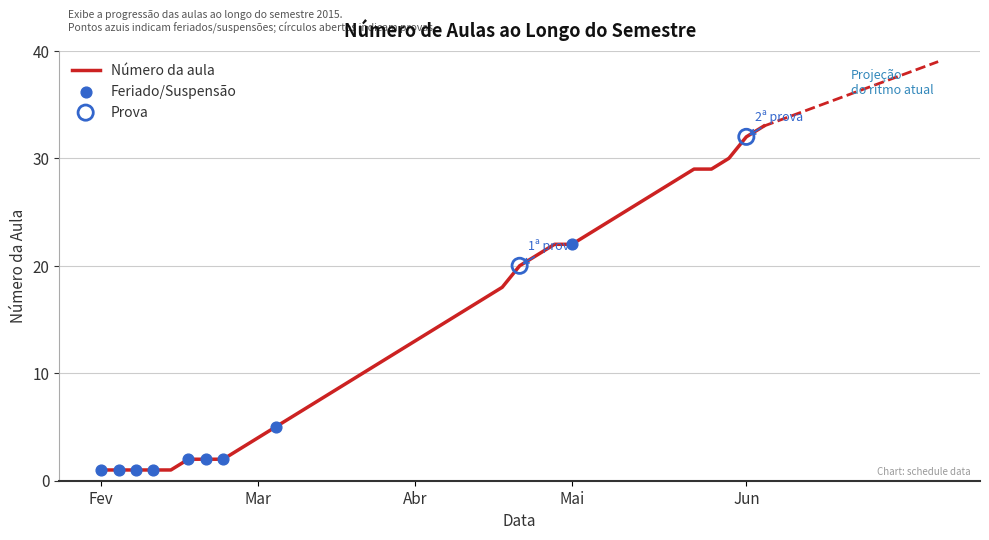

What is the maximum value for Número da aula?

33